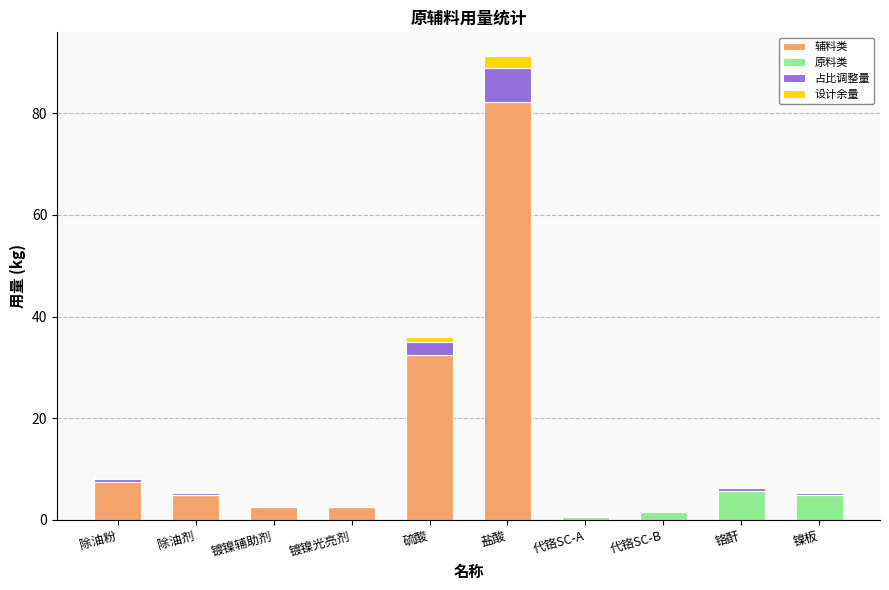

At which category is the sum across all series the highest?

盐酸